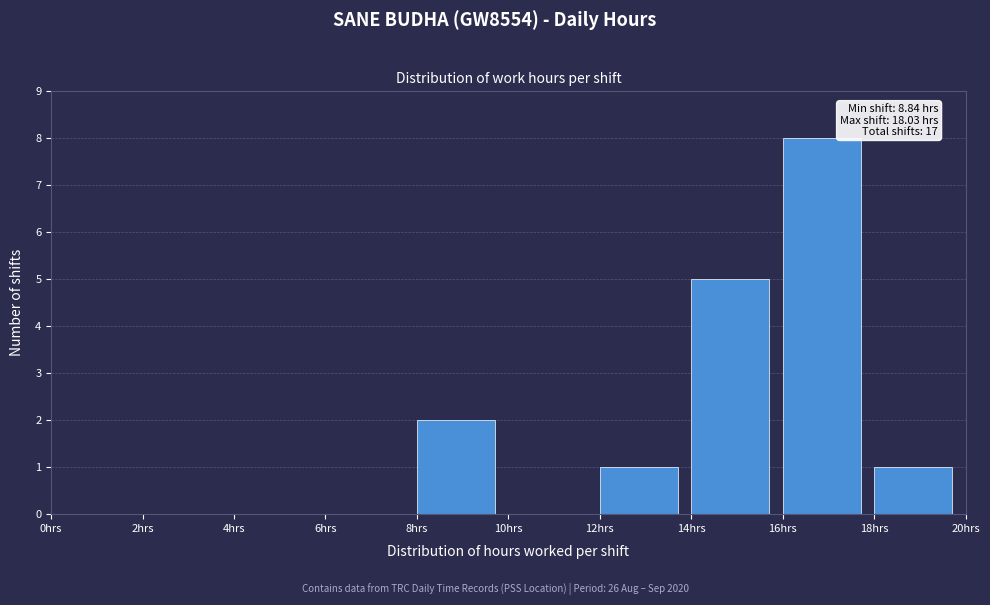

Over which range of the x-axis is the bar tallest?

16 to 18